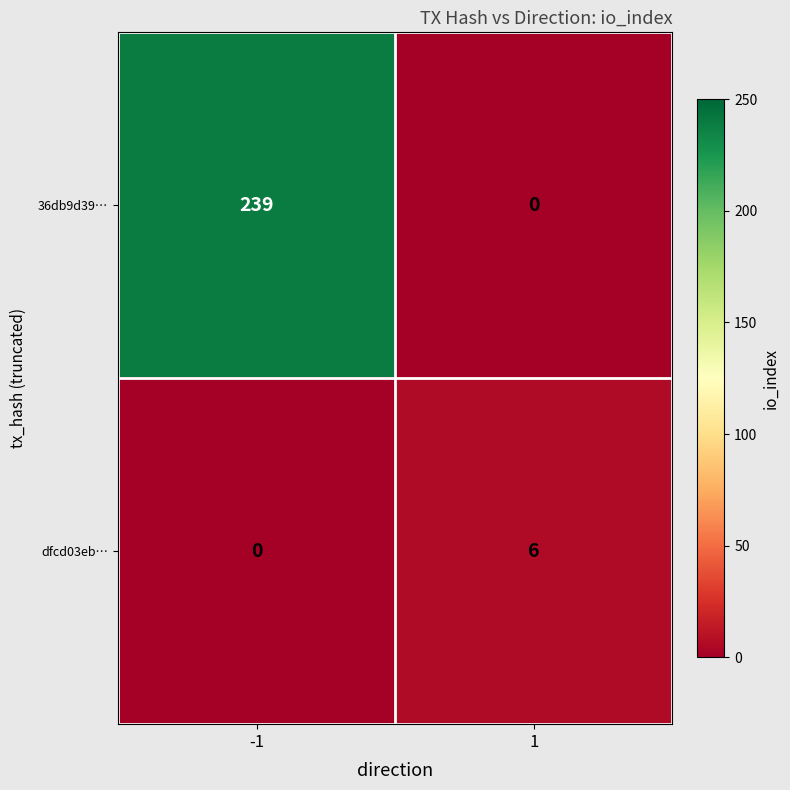

What is the sum of the 36db9d39… values at 1 and -1?

239